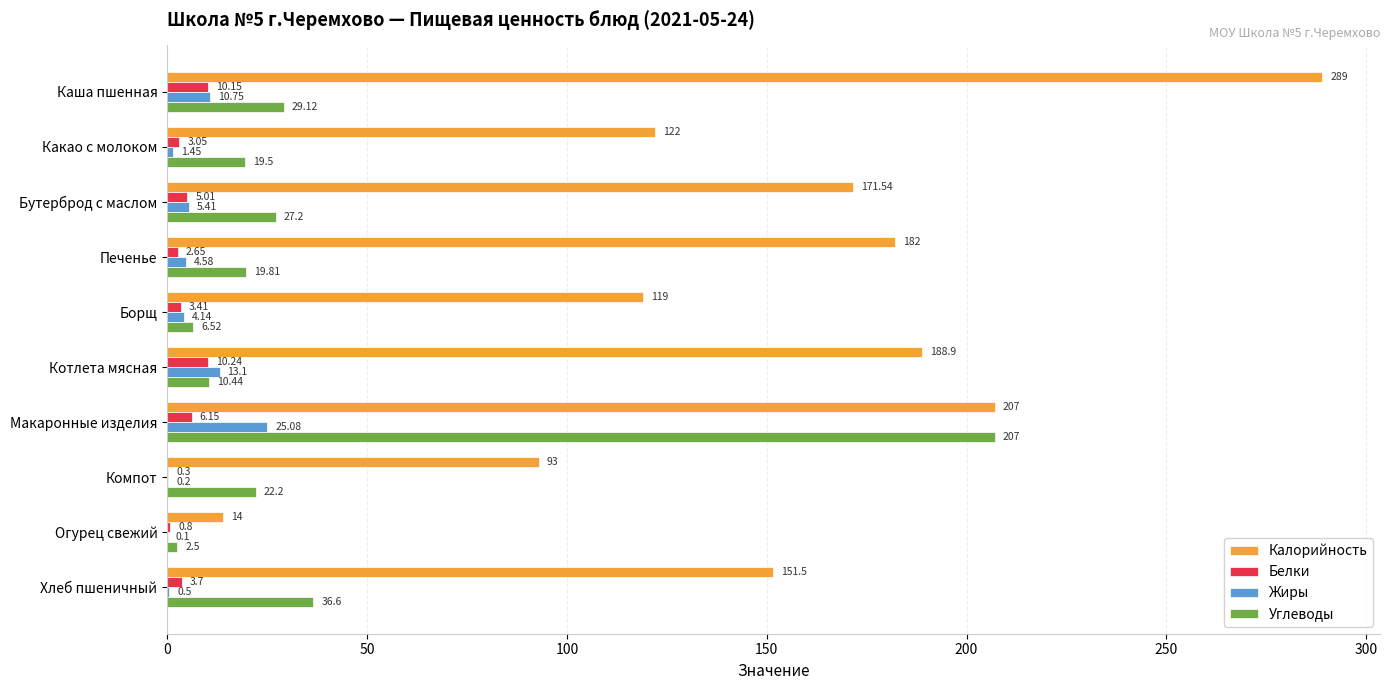

Which series has the largest total across all categories?

Калорийность